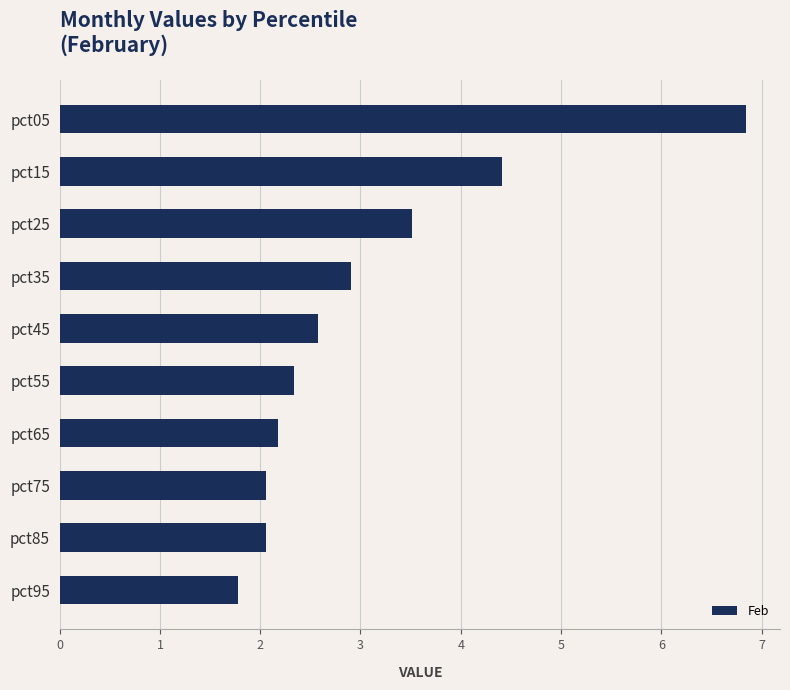

How many values exceed 2?

9